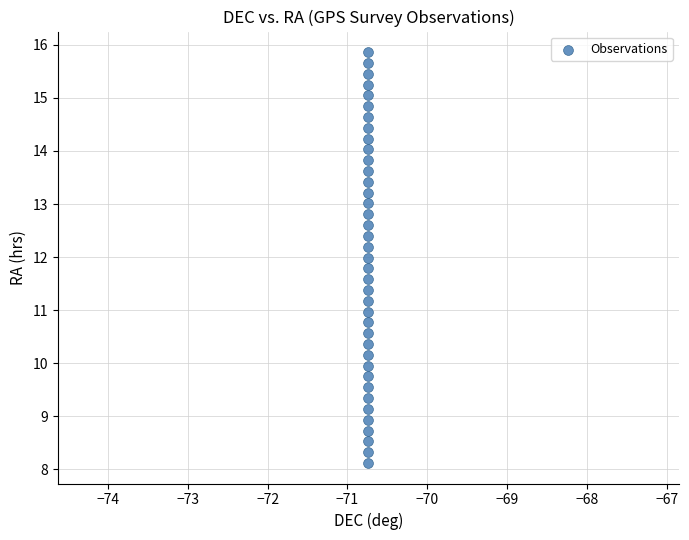

What is the range of Y values (max minus min)?

7.7